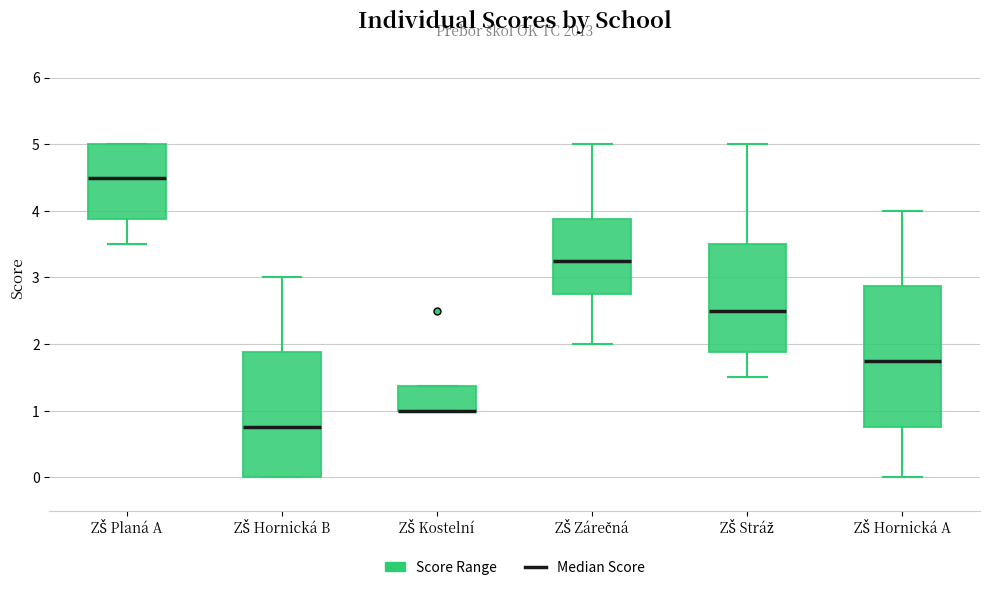

Which box is the tallest, from its lower edge to its upper edge?

ZŠ Hornická A